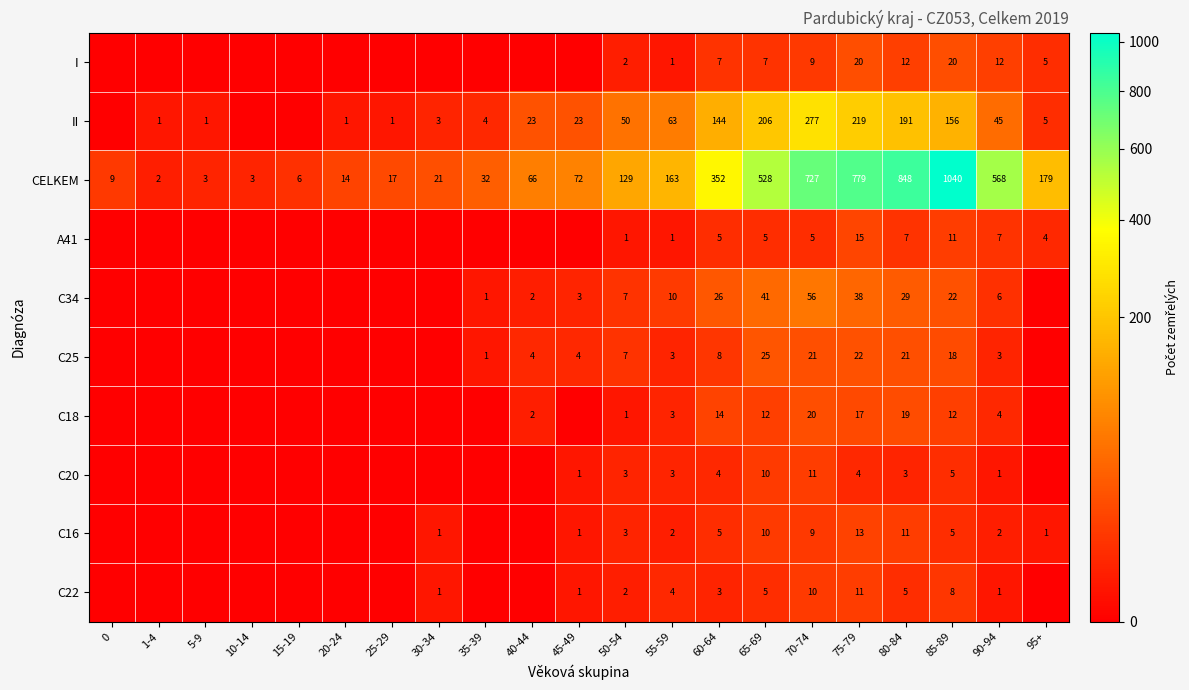

The value of C20 at 55-59 is 3. True or false?

True